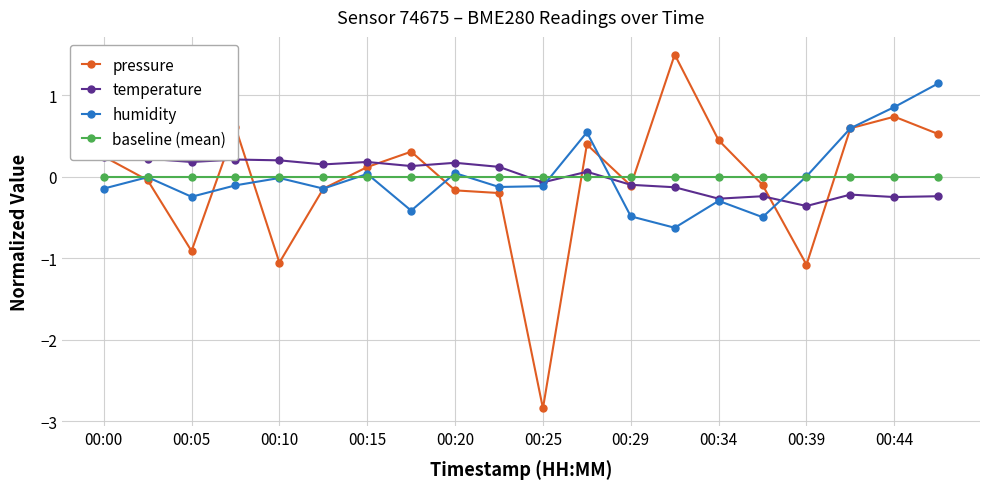

What is the maximum value for humidity?

1.1